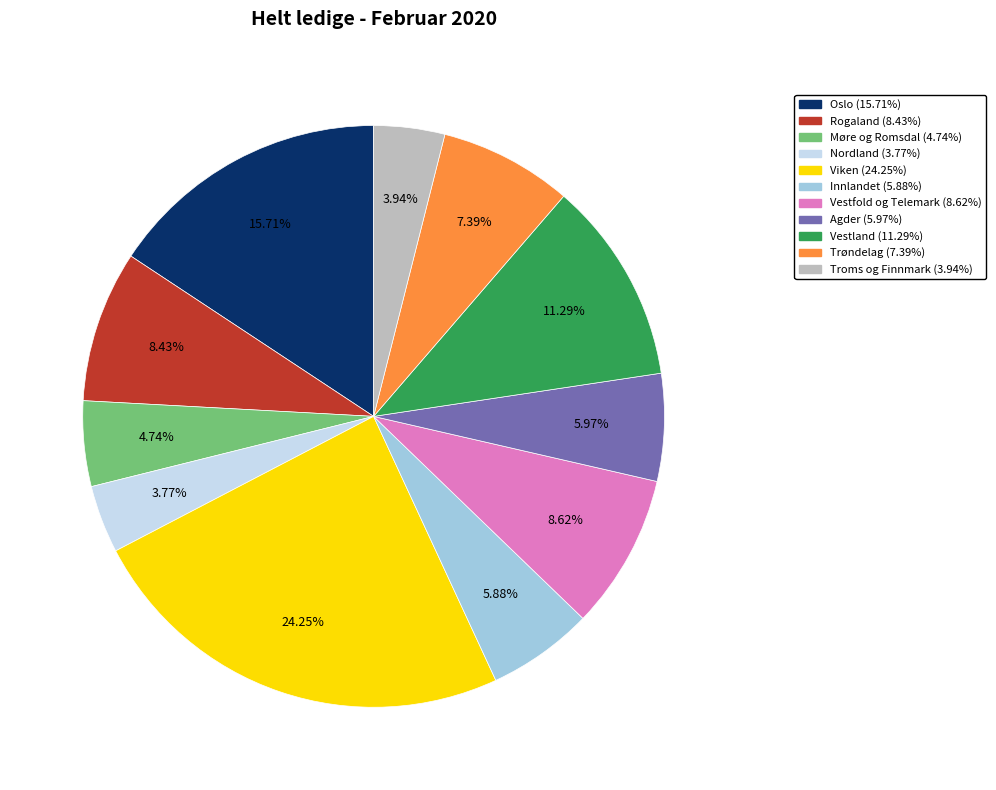

Between Nordland and Vestfold og Telemark, which is larger?

Vestfold og Telemark